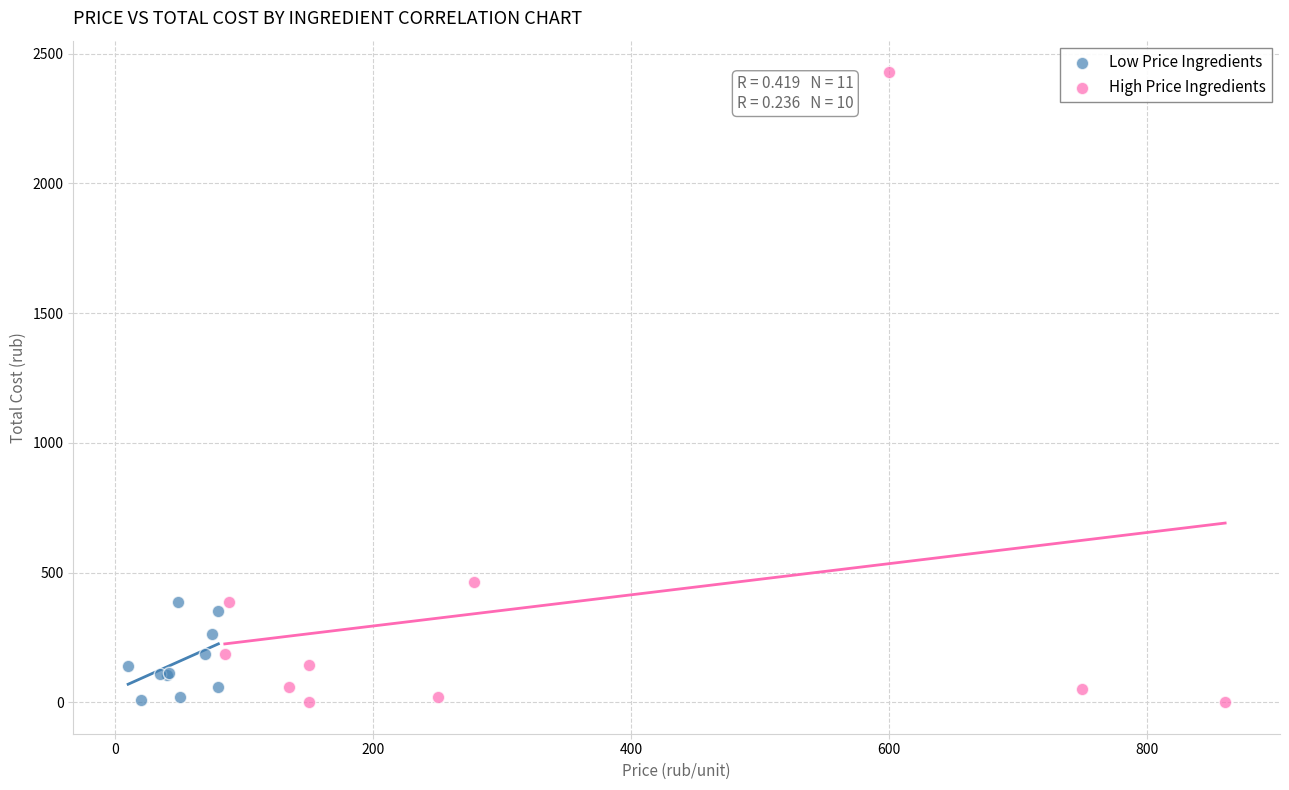

Which series contains the highest Y value?

High Price Ingredients